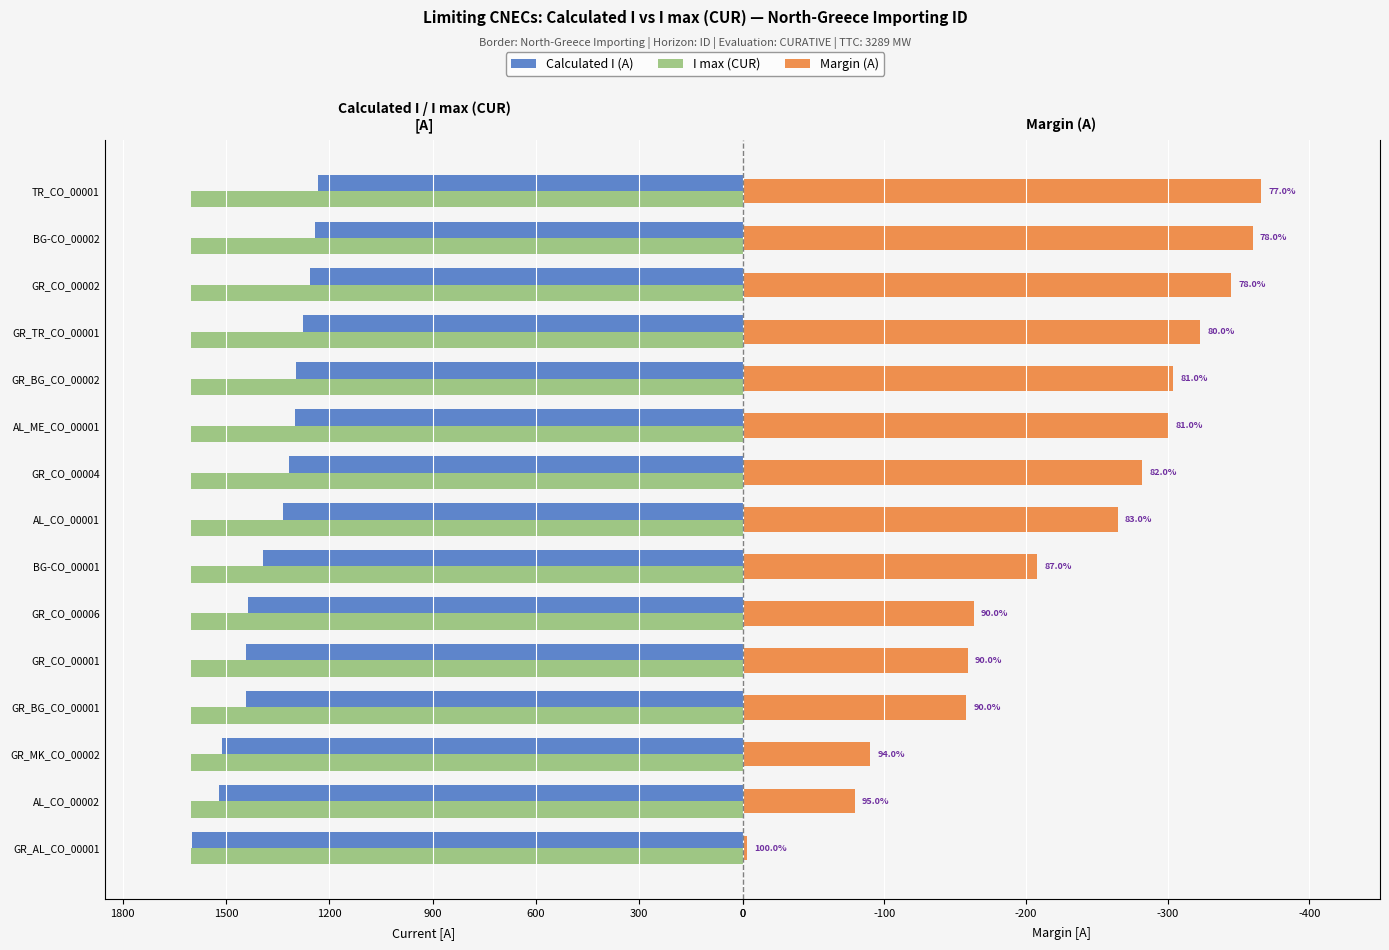

What are all the series names shown in the legend?

Calculated I (A), I max (CUR), Margin (A)